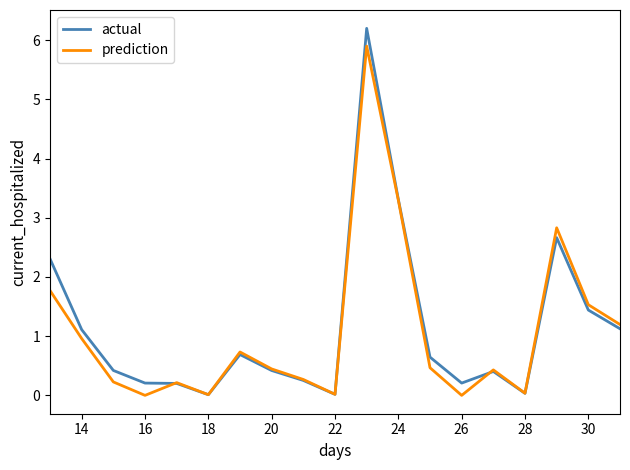

Which series has the widest spread of values?

actual